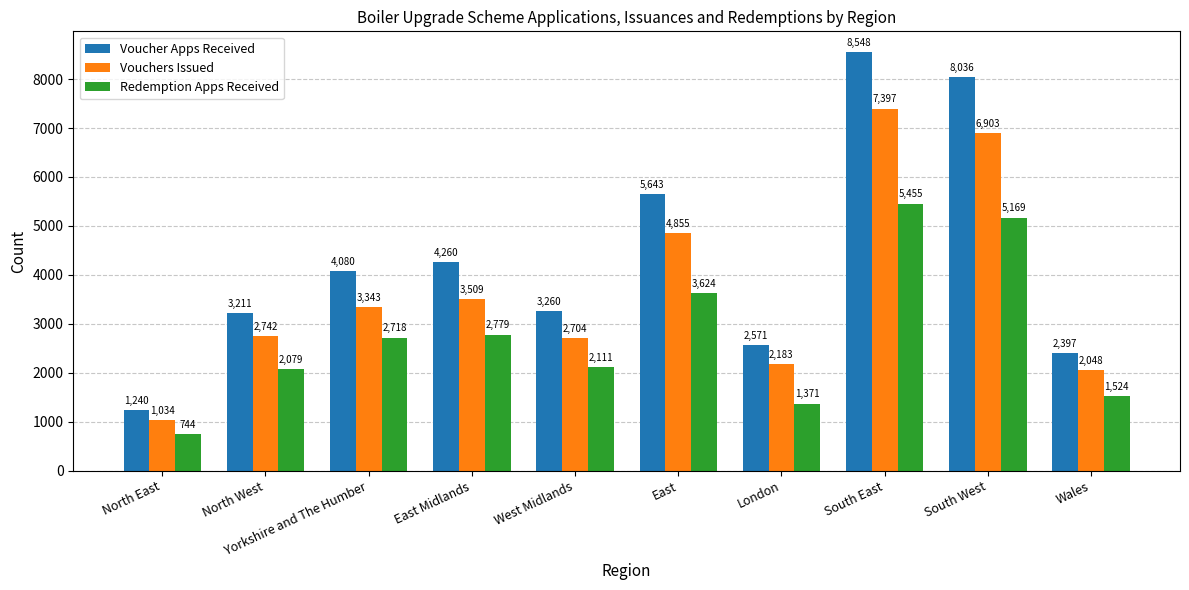

Does the chart contain stacked bars?

No